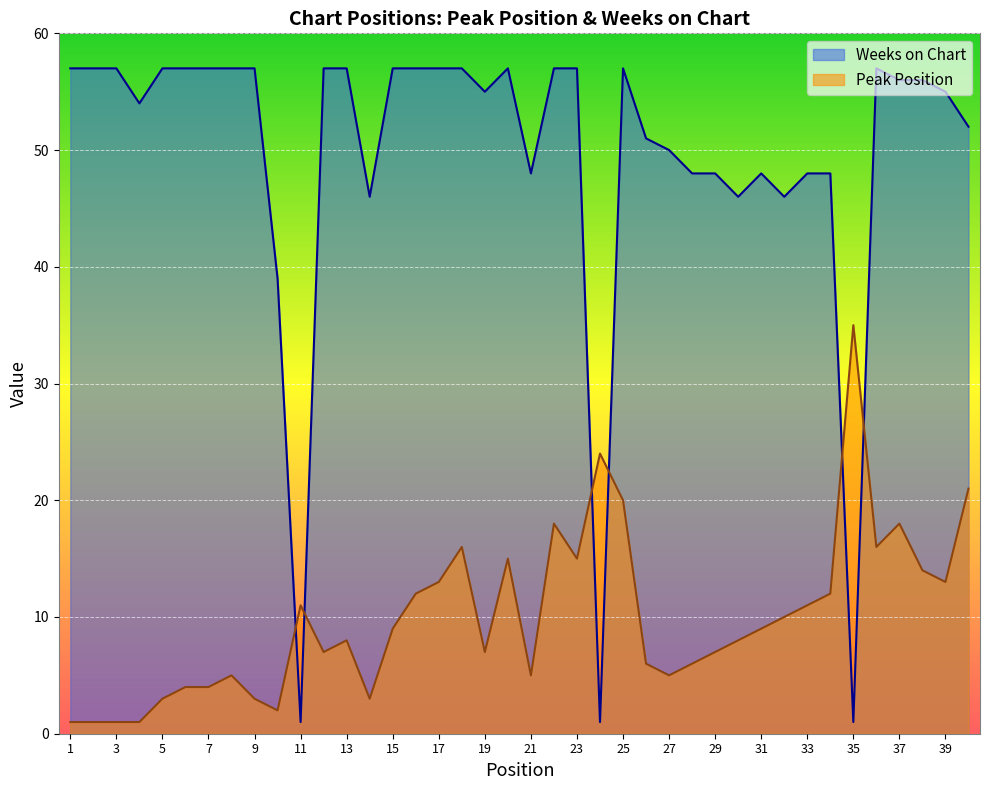

True or false: Peak Position and Weeks on Chart cross at least once.

True